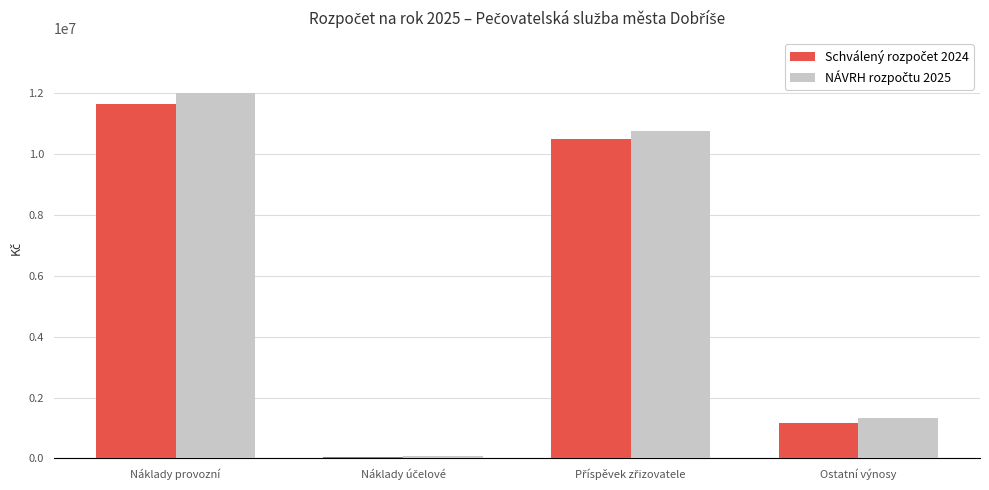

What is the maximum value shown in the chart?

12012000